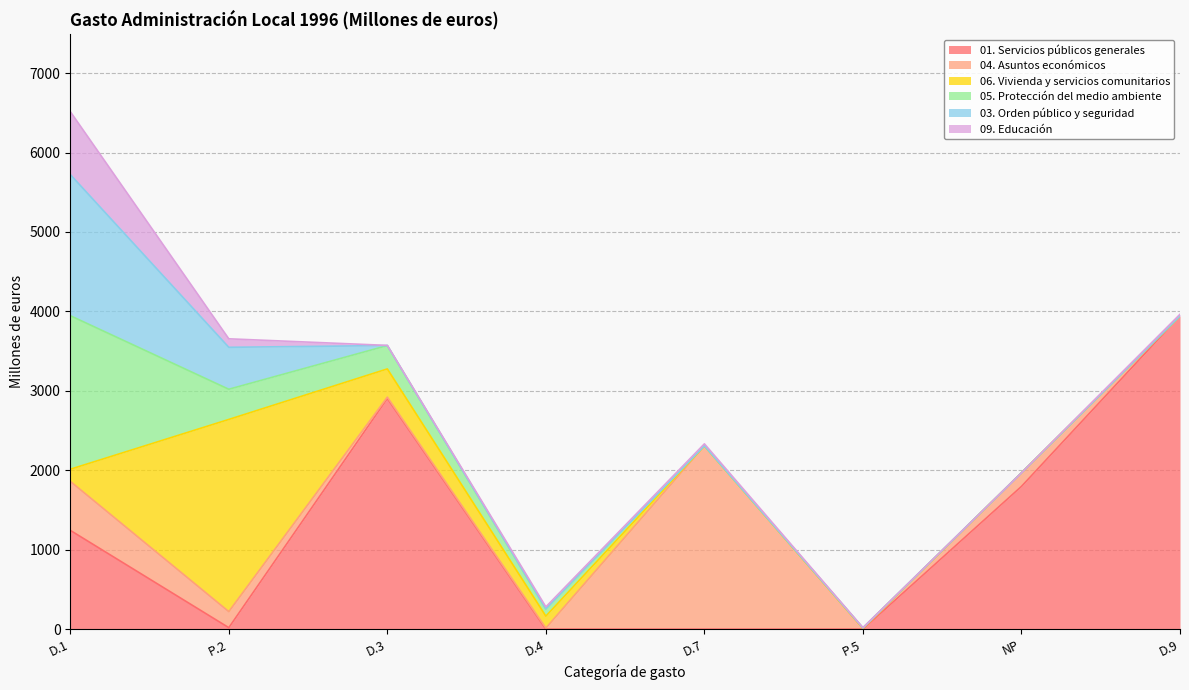

What position from the left is P.2?

2